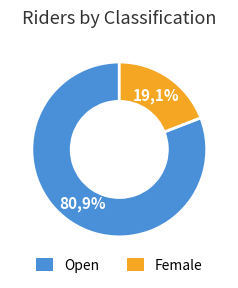

The TT Bike slice represents 66% of the pie. True or false?

False